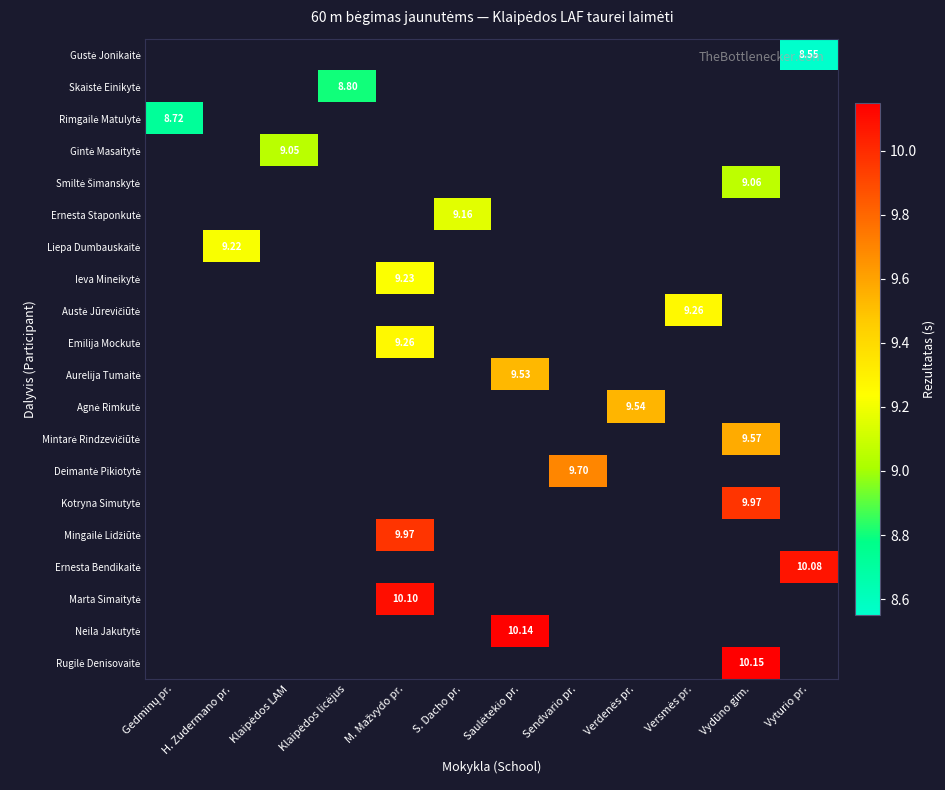

What is the minimum value shown in the chart?

8.6